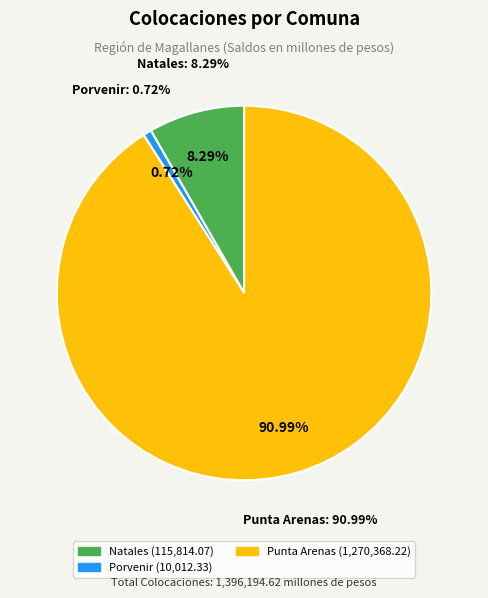

Count the number of slices in the pie.

3